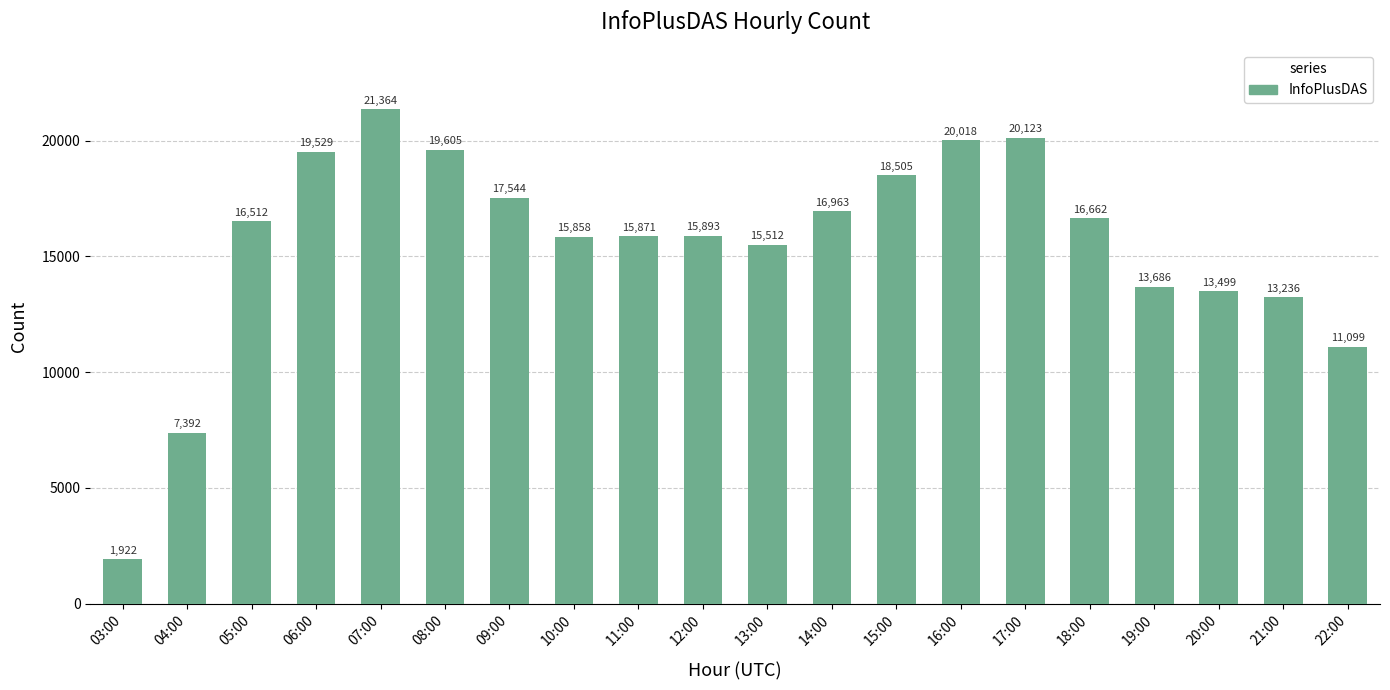

Which has a higher value, 08:00 or 12:00?

08:00